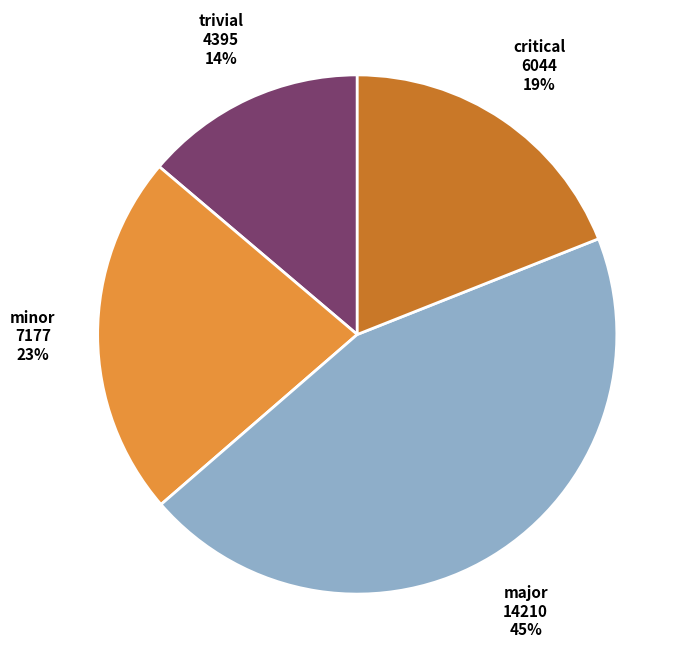

Is there a majority slice in this chart?

No